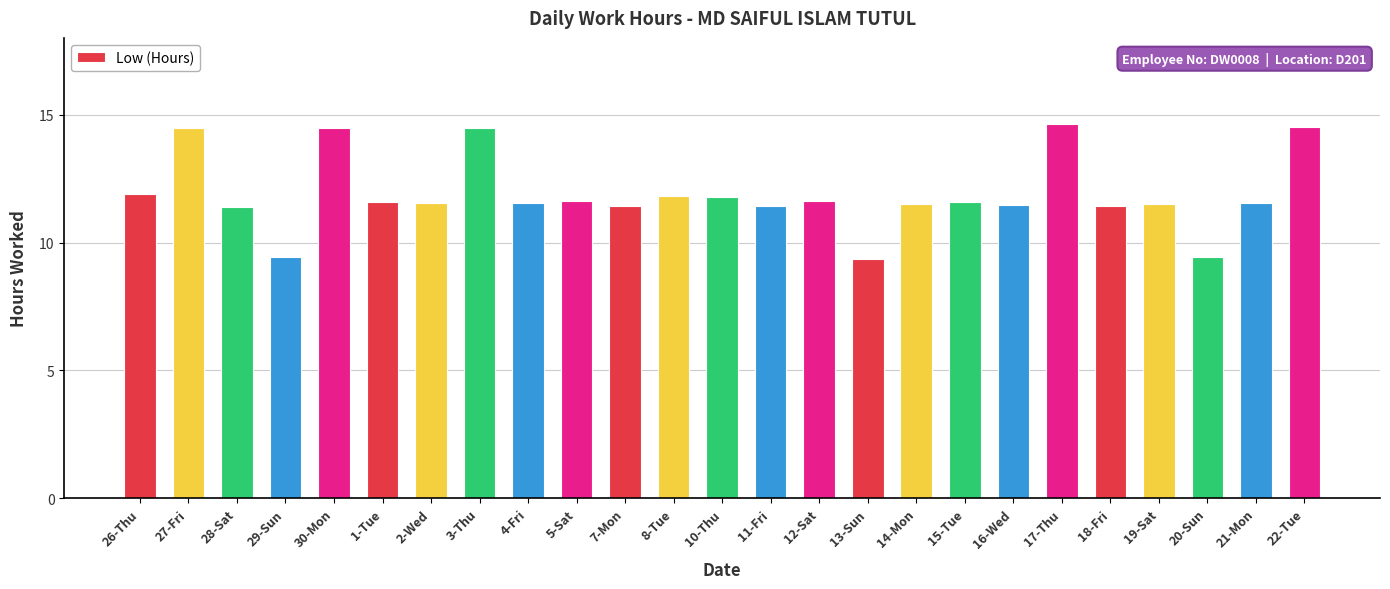

What is the greatest value displayed?

14.6